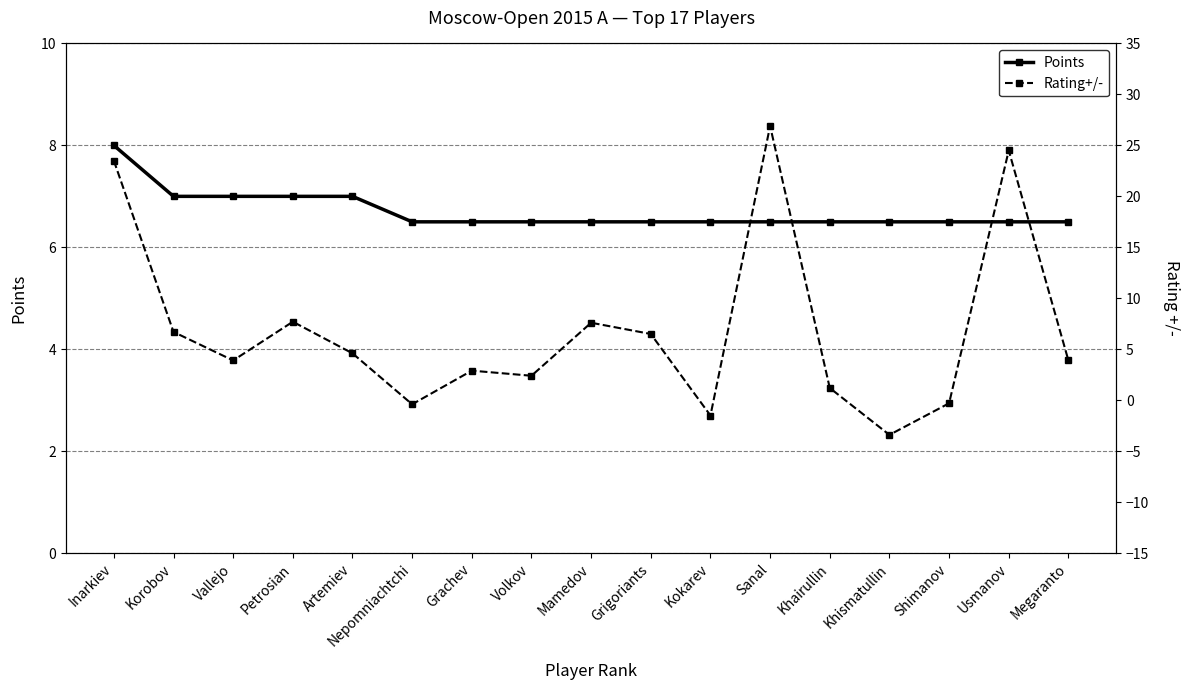

The value of Rating+/- at Khairullin is 2.0. True or false?

False